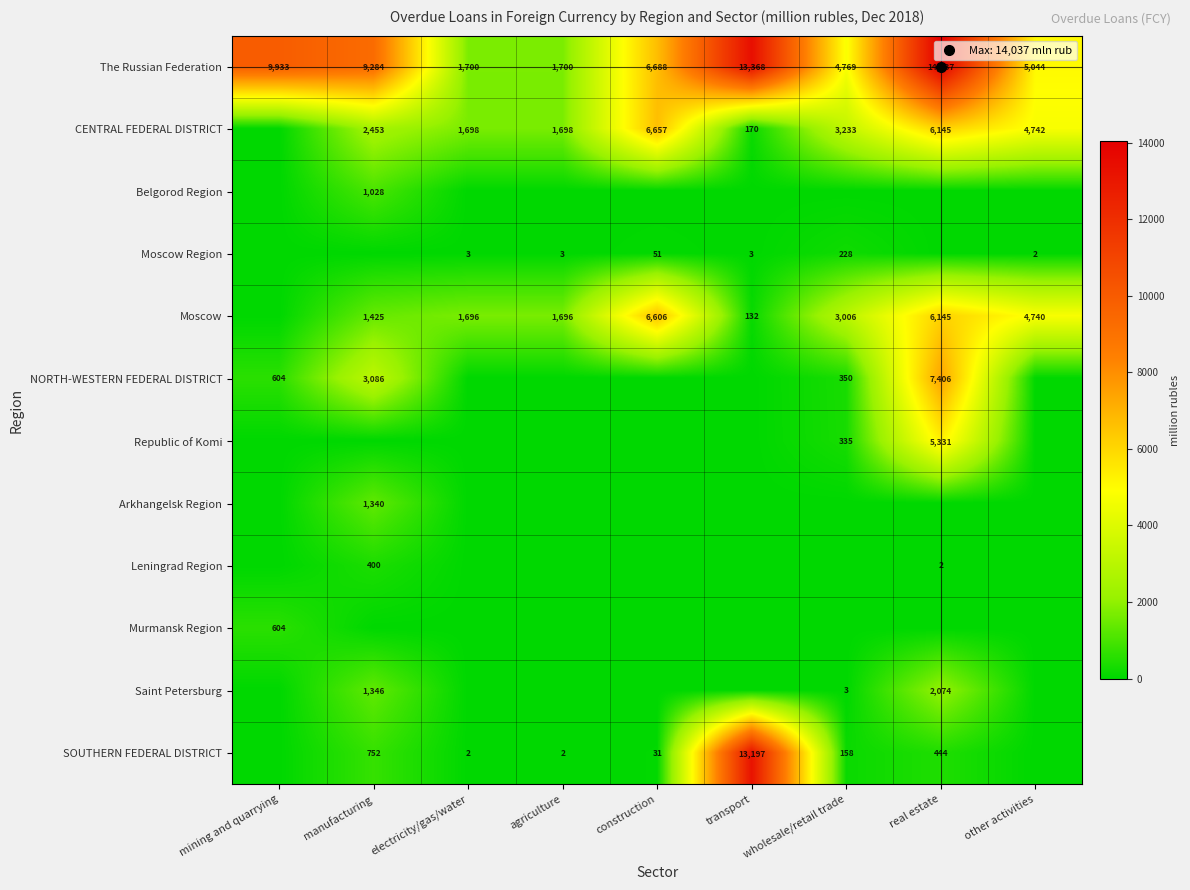

Which label corresponds to the largest value in the chart?

real estate